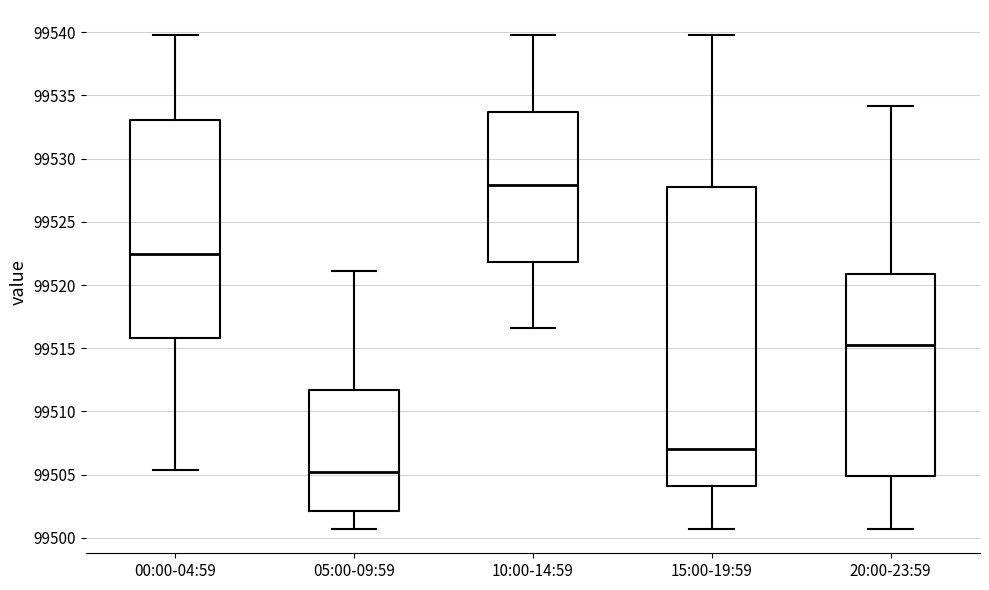

Reading left to right, transcribe this box plot: for each box, give where its median line is, the range the box spans, and where its two whiskers end, as read against the y-axis. The values are not printed on the chart, so give them approximately, as read against the axis.

00:00-04:59: median 99522.5, box 99516.0 to 99533.0, whiskers 99505.5 to 99540.0
05:00-09:59: median 99505.0, box 99502.0 to 99511.5, whiskers 99500.5 to 99521.0
10:00-14:59: median 99528.0, box 99522.0 to 99533.5, whiskers 99516.5 to 99540.0
15:00-19:59: median 99507.0, box 99504.0 to 99527.5, whiskers 99500.5 to 99540.0
20:00-23:59: median 99515.5, box 99505.0 to 99521.0, whiskers 99500.5 to 99534.0